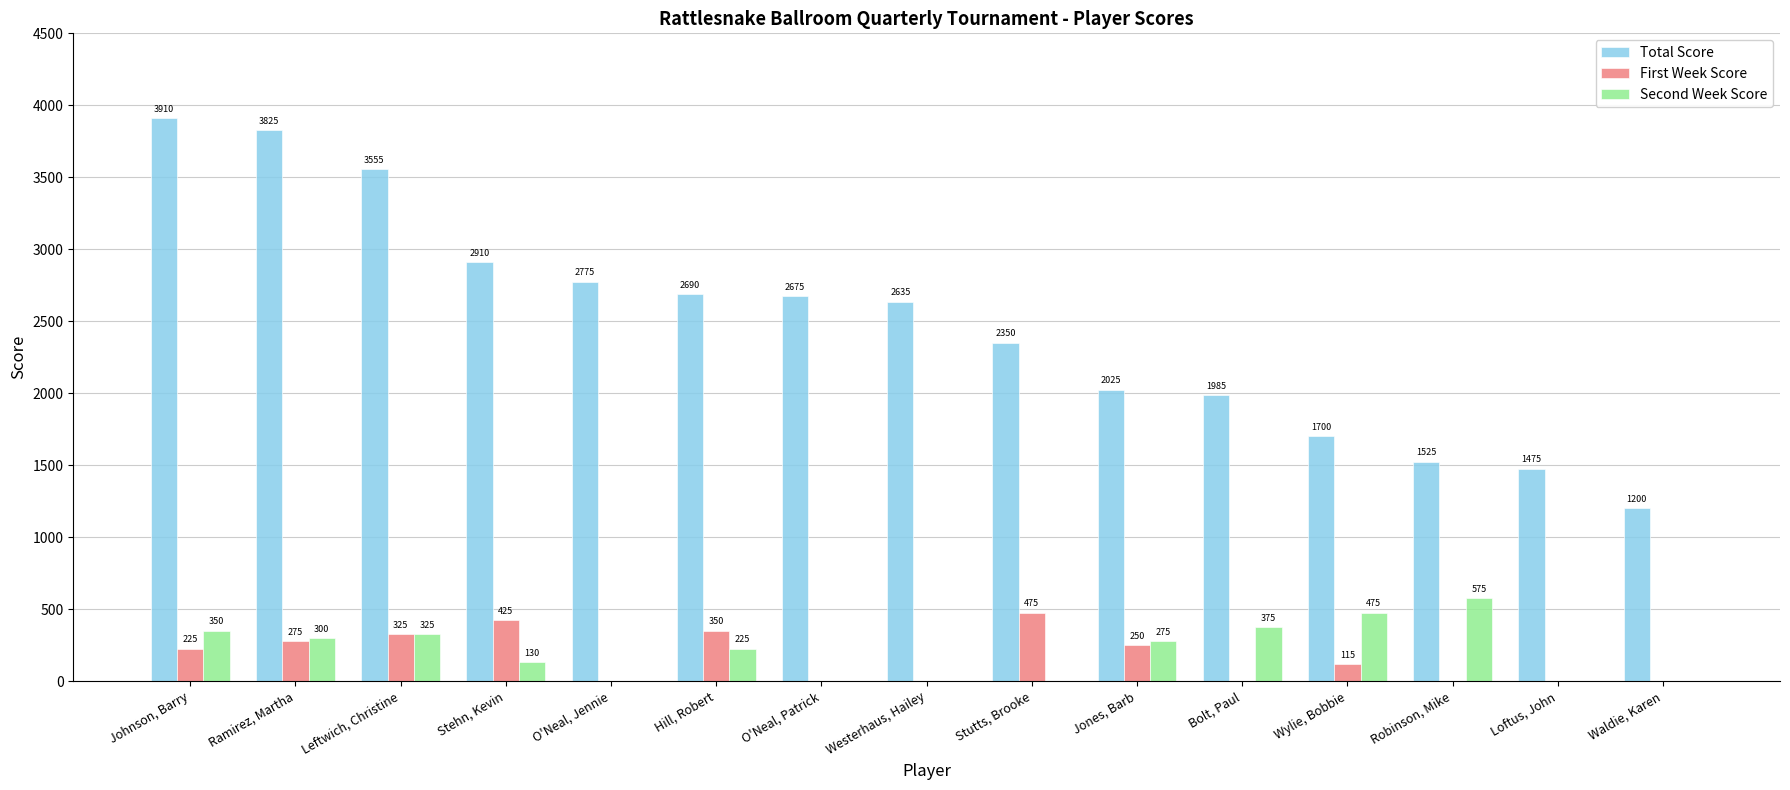

Is the value of Total Score at Waldie, Karen greater than the value of Second Week Score at Stutts, Brooke?

Yes